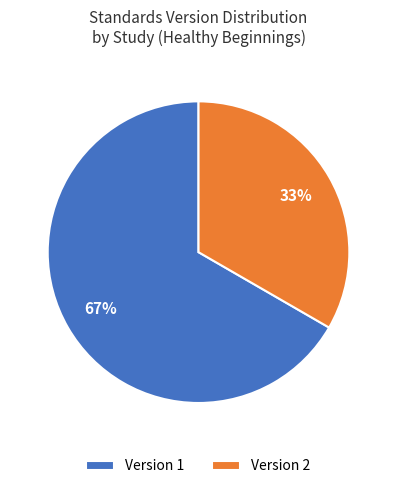

The Version 1 slice represents 75% of the pie. True or false?

False